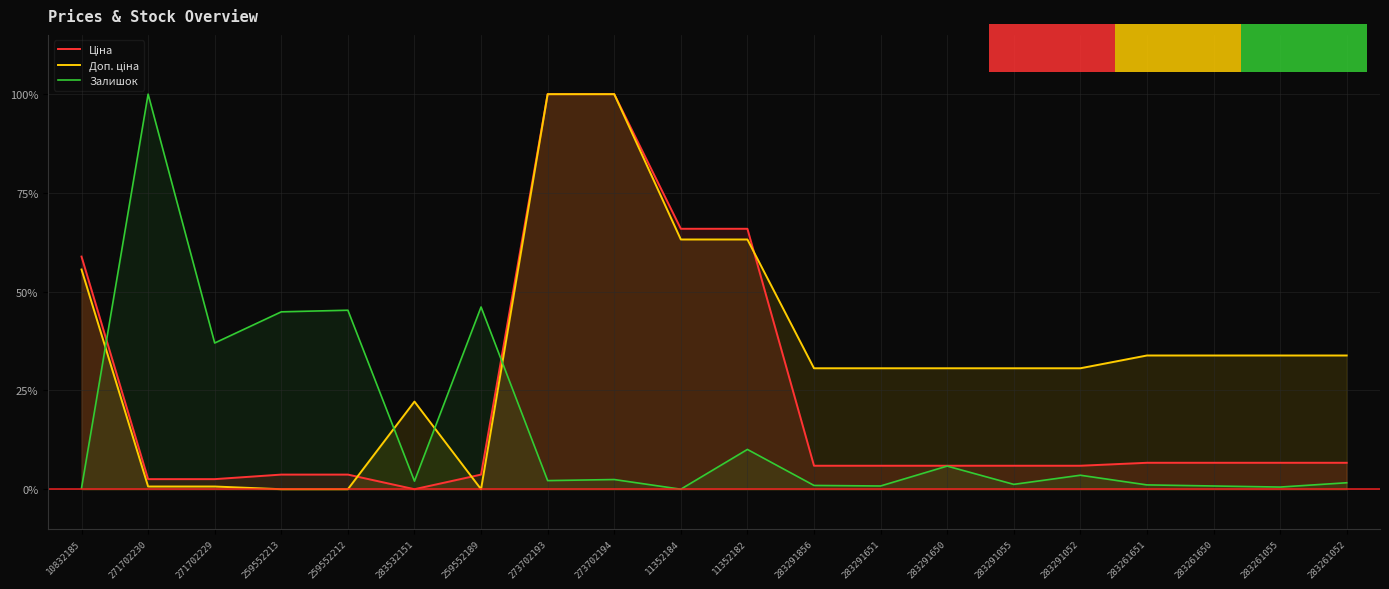

Which series ends up on top after the final intersection of Залишок and Доп. ціна?

Доп. ціна